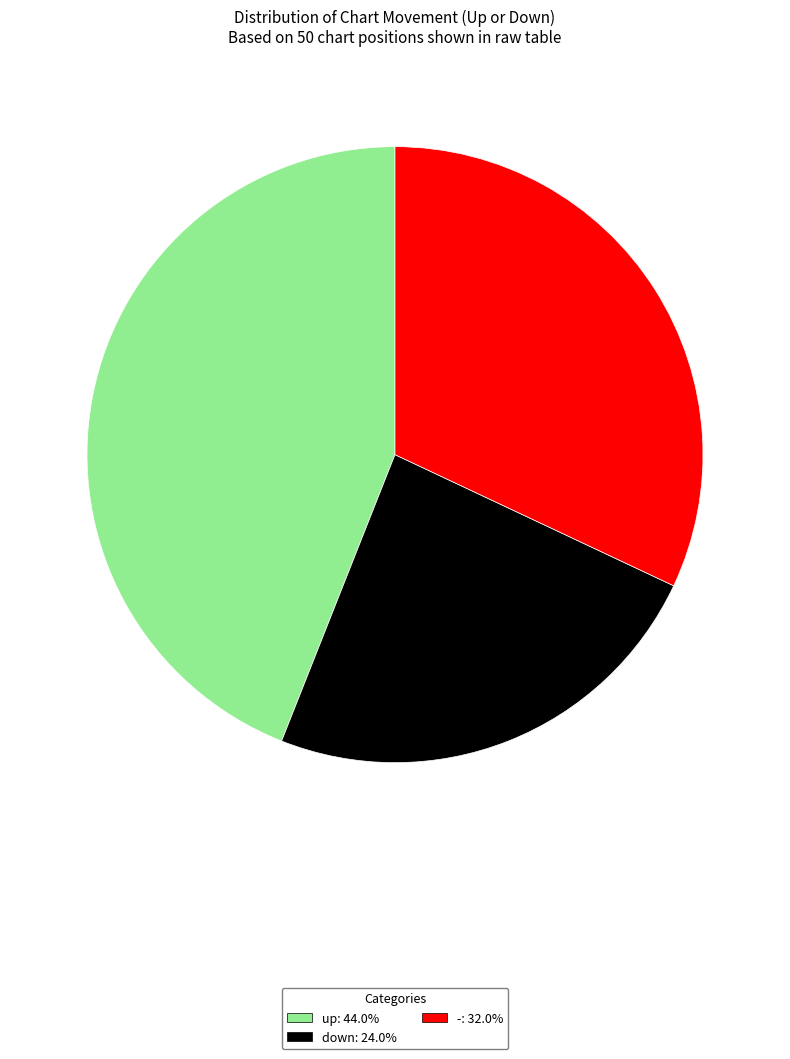

Is it true that - is 32% of the pie?

True